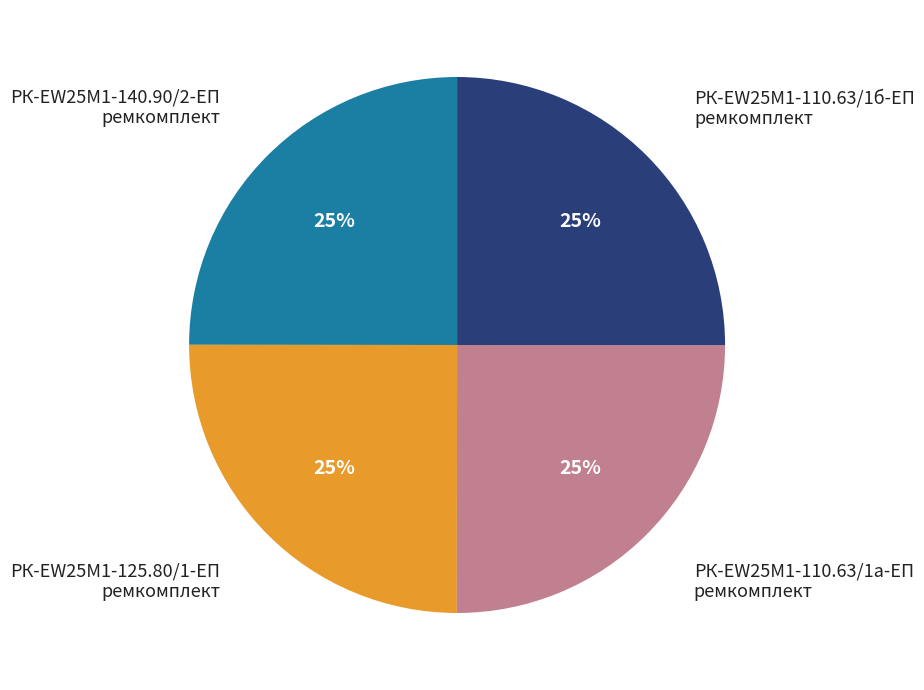

What percentage is the РК-EW25M1-110.63/1б-ЕП ремкомплект slice, to the nearest percent?

25%